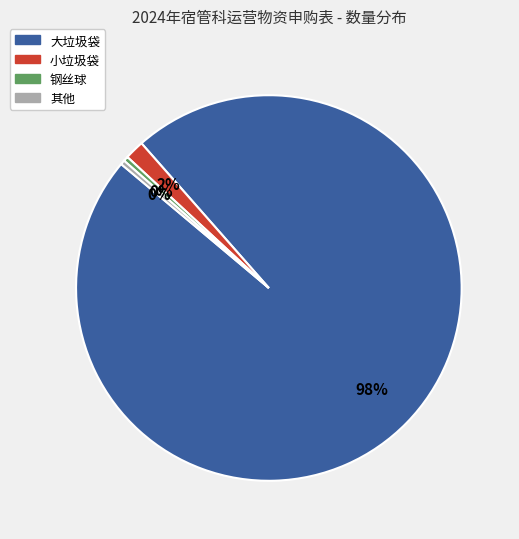

To the nearest percent, what is the average slice percentage?

25%